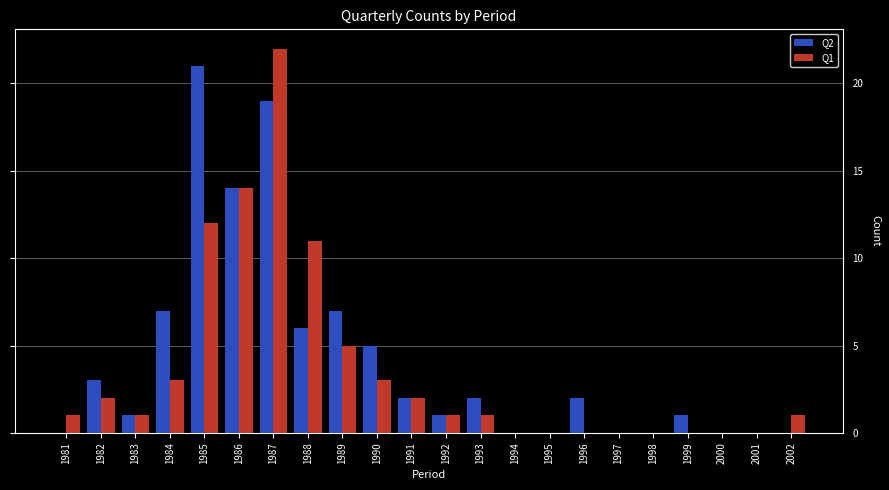

How many groups of bars are there?

22